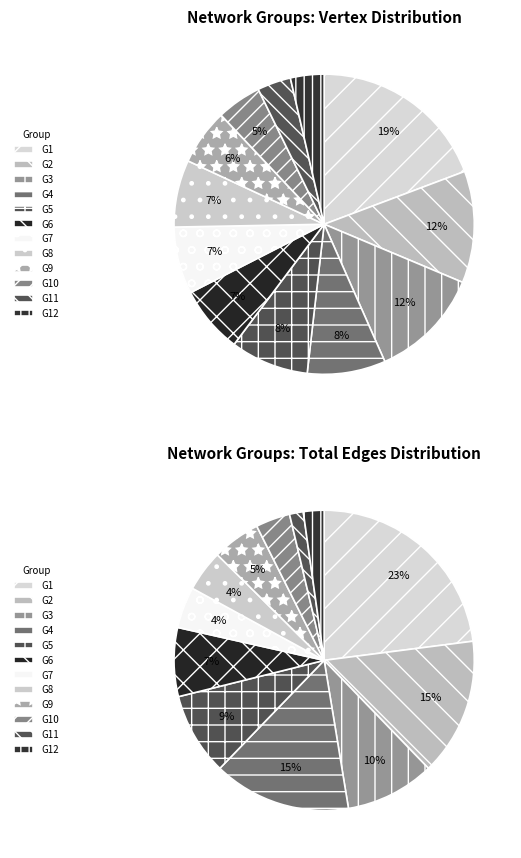

Is there a majority slice in this chart?

No